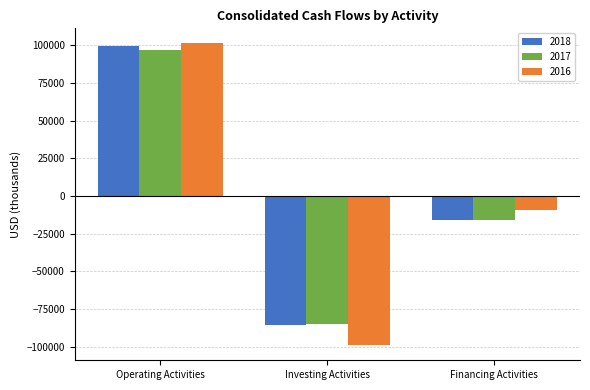

Where does the 2016 series first go above -9555?

Operating Activities